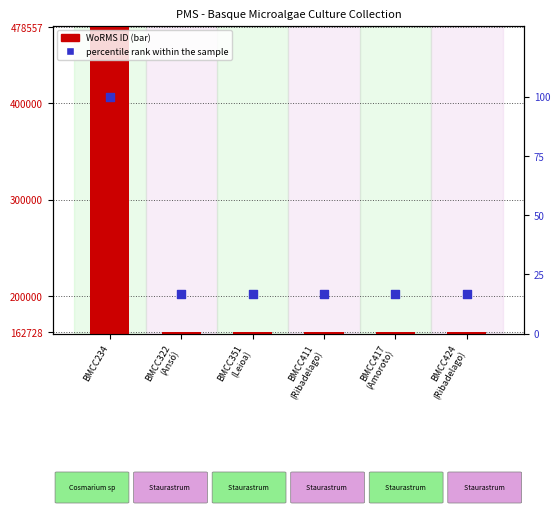

Is the value of WoRMS ID at BMCC234 greater than the value of percentile rank within the sample at BMCC424
(Ribadelago)?

Yes